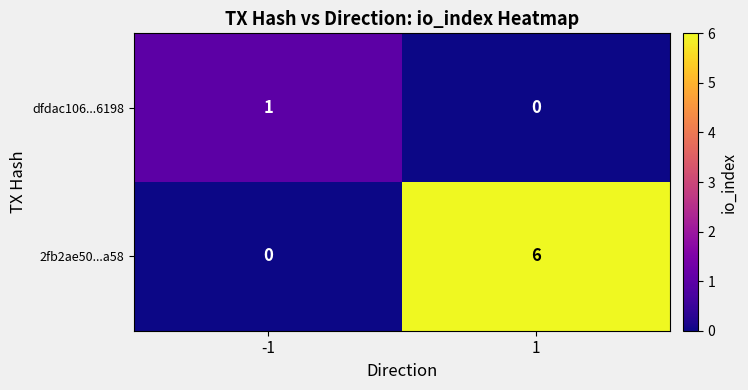

Reading left to right, transcribe all the data shown in this chart.

dfdac106...6198: -1=1	1=0
2fb2ae50...a58: -1=0	1=6